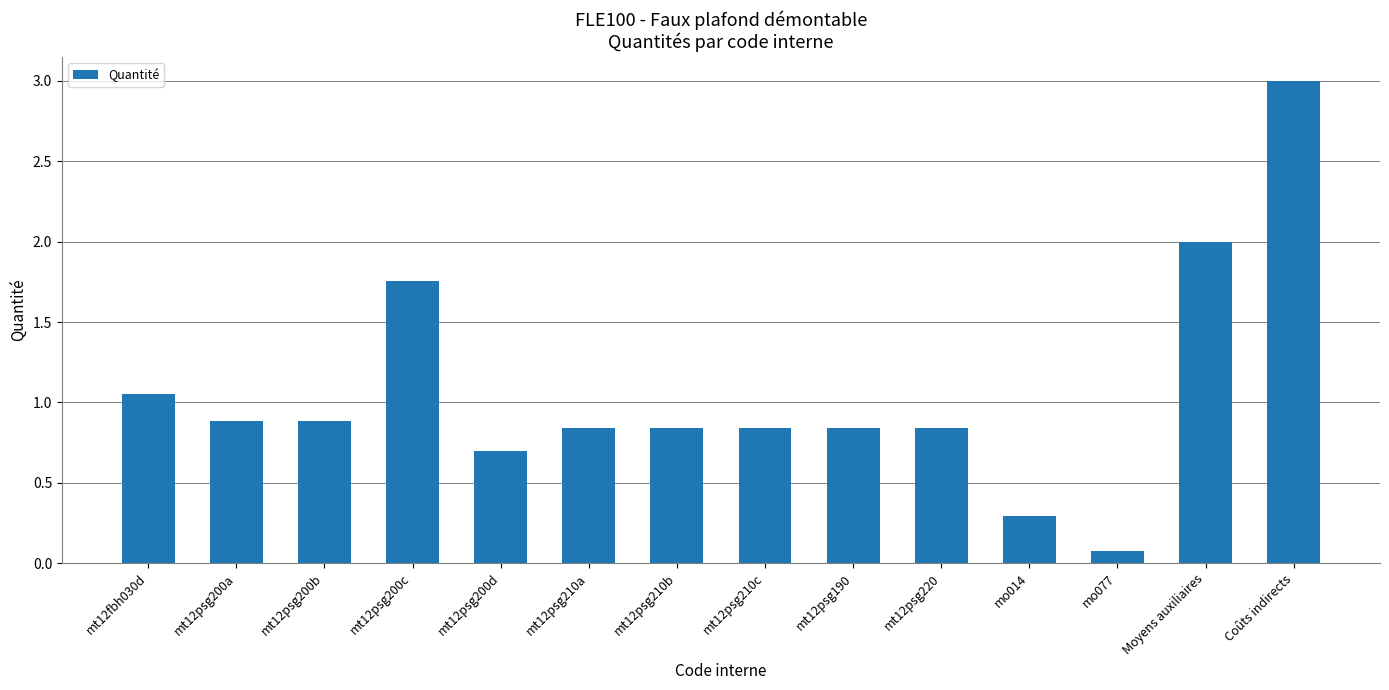

What is the sum of all values?

14.8